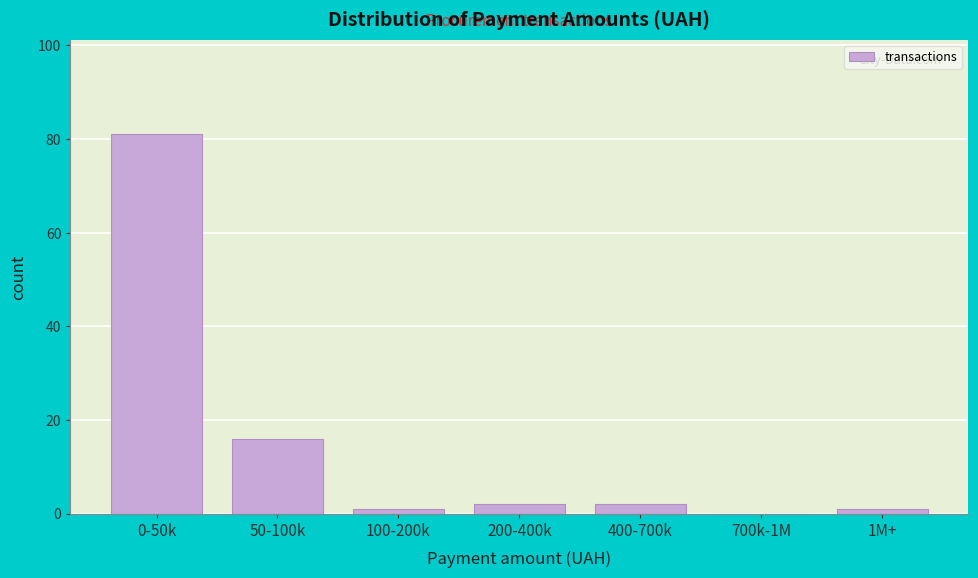

Reading left to right, what are all the values shown in this chart?

0-50k=81	50-100k=16	100-200k=1	200-400k=2	400-700k=2	700k-1M=0	1M+=1